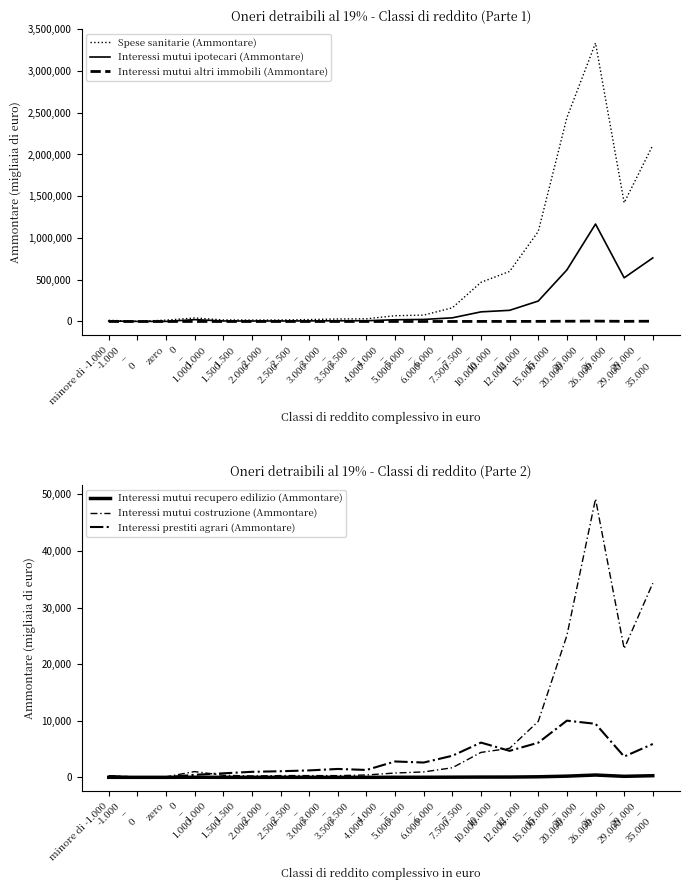

What are all the series names shown in the legend?

Spese sanitarie (Ammontare), Interessi mutui ipotecari (Ammontare), Interessi mutui altri immobili (Ammontare), Interessi mutui recupero edilizio (Ammontare), Interessi mutui costruzione (Ammontare), Interessi prestiti agrari (Ammontare)